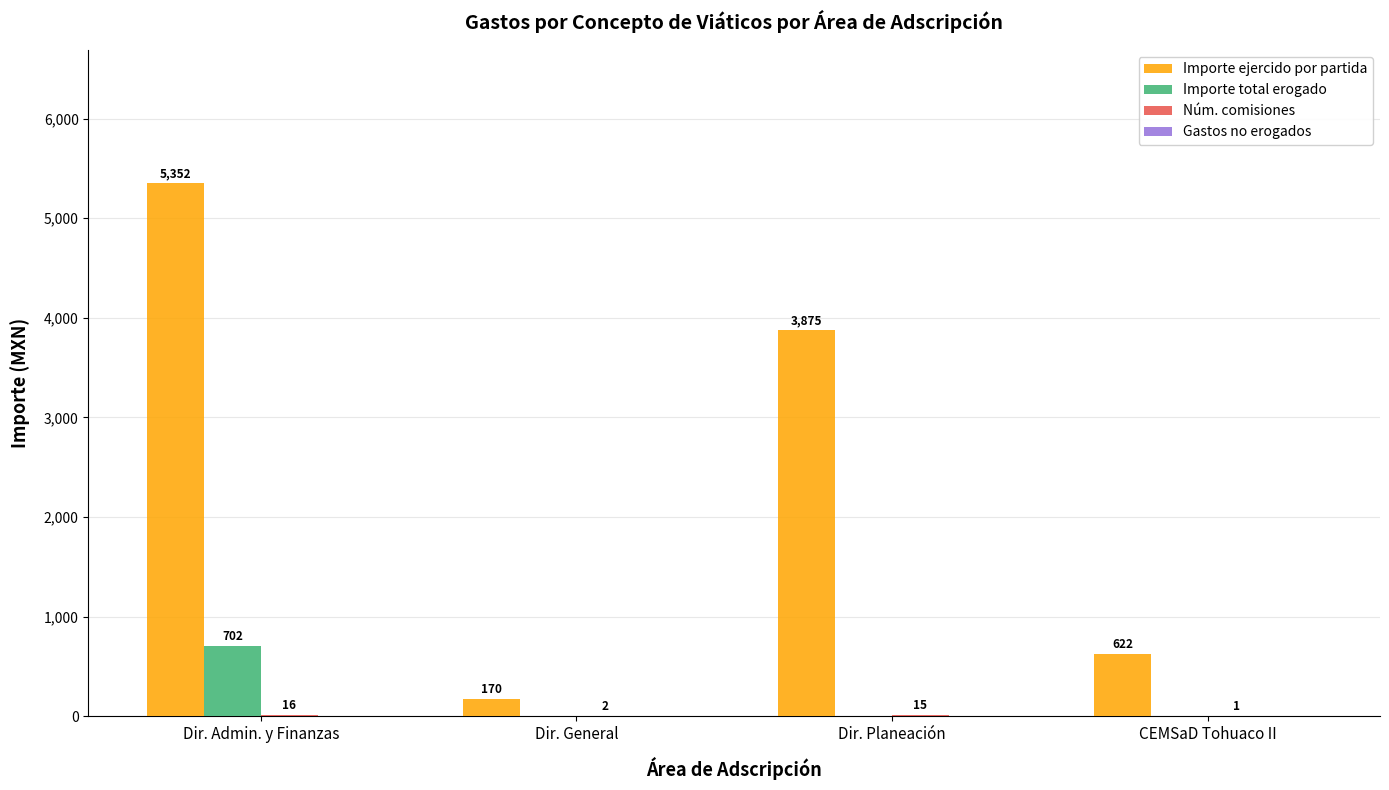

At which category is the sum across all series the highest?

Dir. Admin. y Finanzas